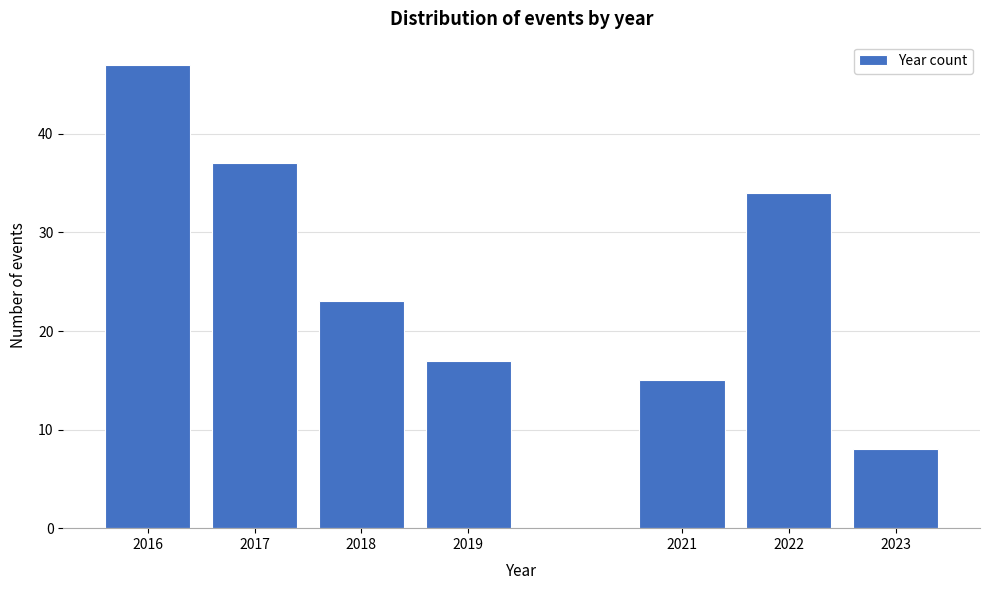

Reading left to right, what are all the values shown in this chart?

47	37	23	17	15	34	8